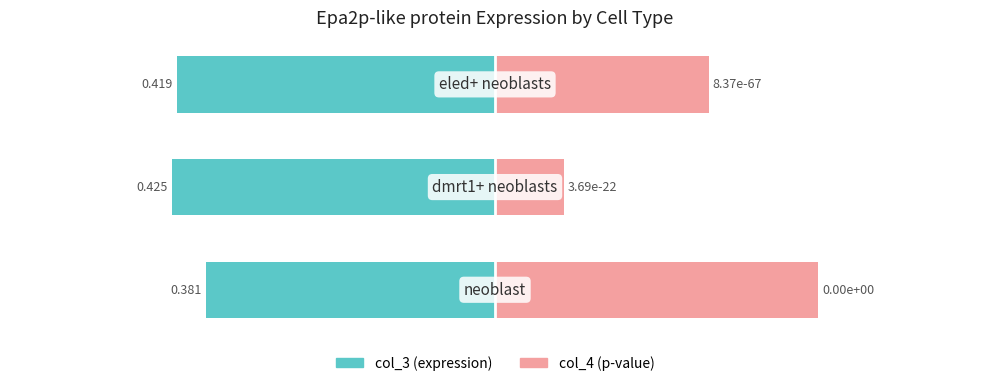

What is the value of the col_3 (expression) bar at the 1st from the left?

-0.4